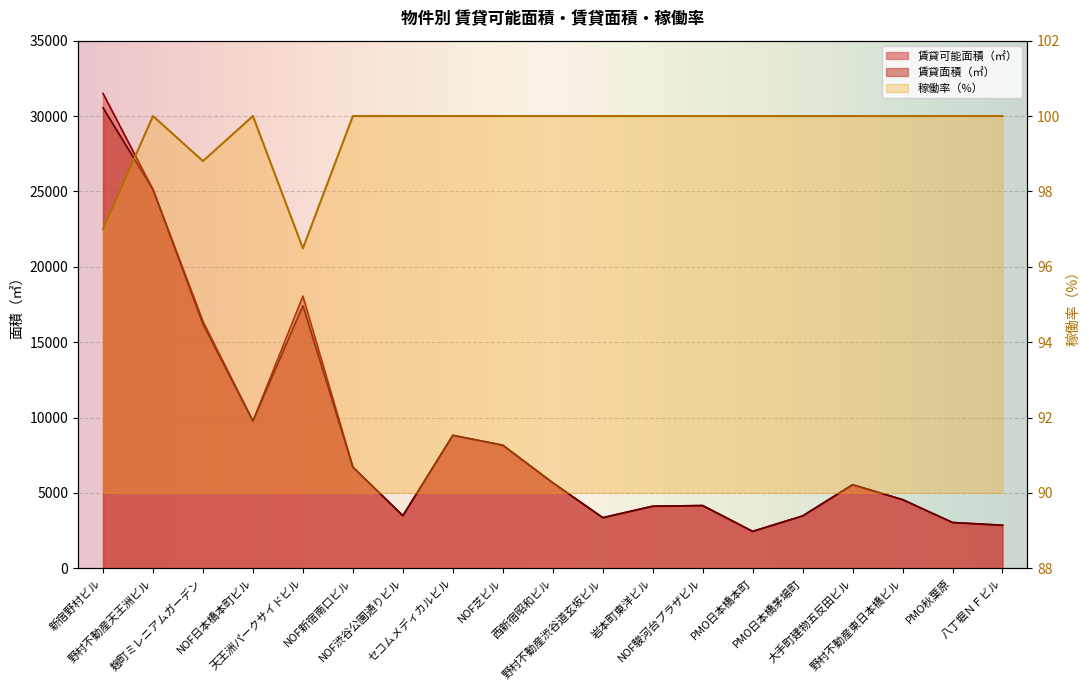

Rank the series by their maximum value, from lowest to highest.

稼働率（%）, 賃貸面積（㎡）, 賃貸可能面積（㎡）